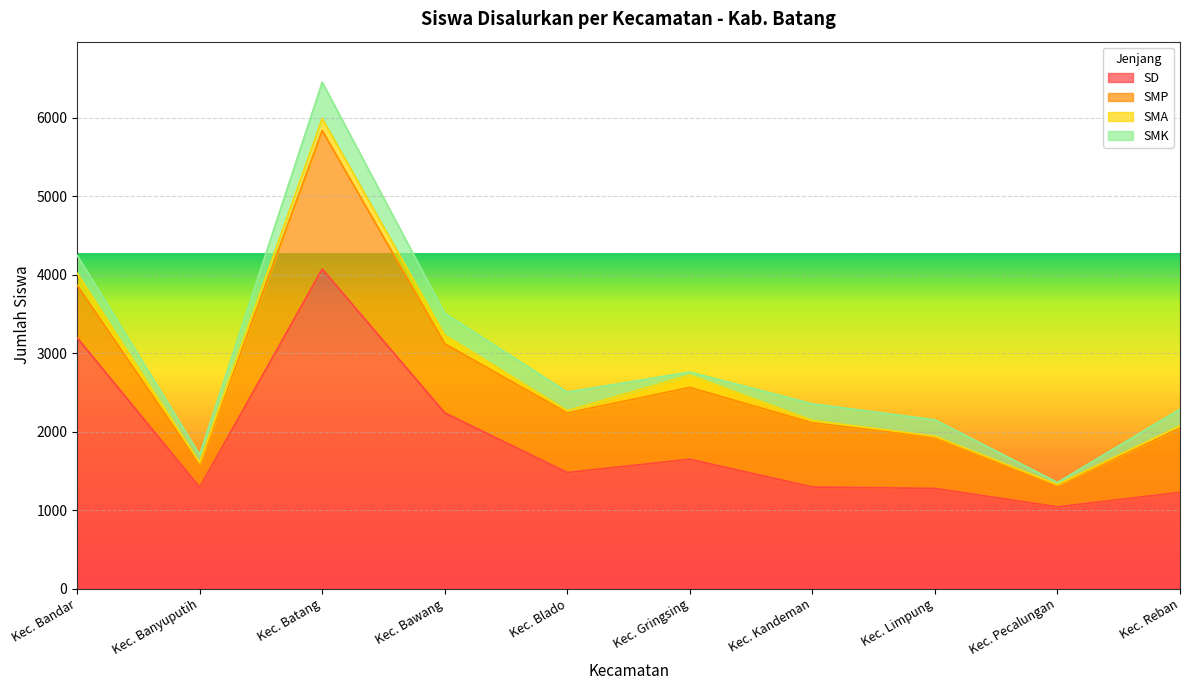

In SD, how many points are lower than both neighbors (excluding endpoints)?

3